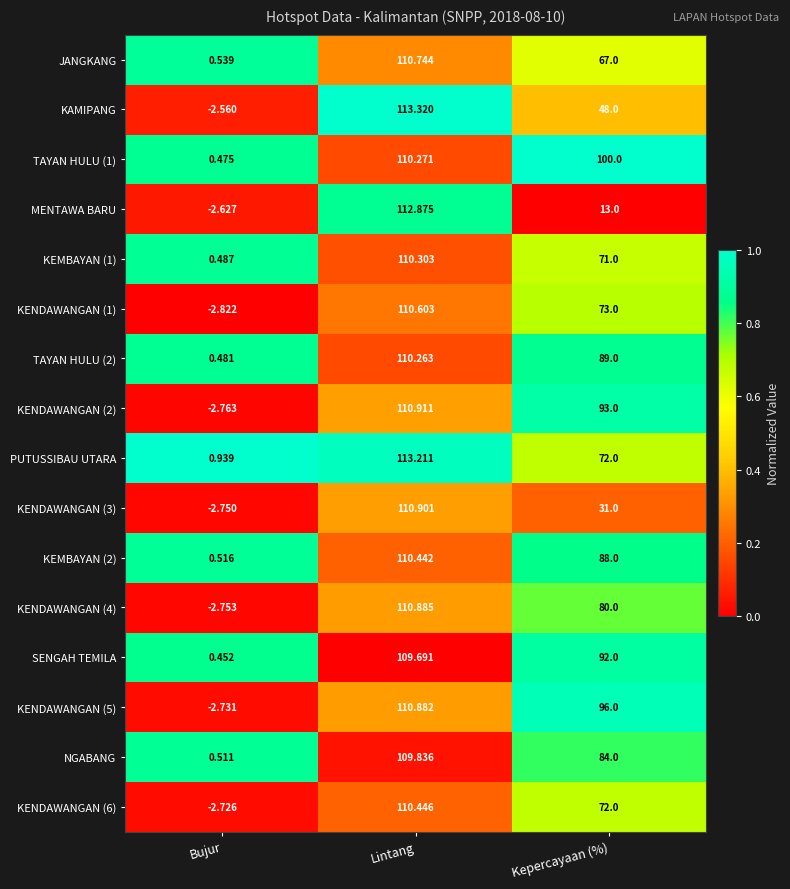

Between Bujur and Lintang, which series saw the biggest shift?

KAMIPANG